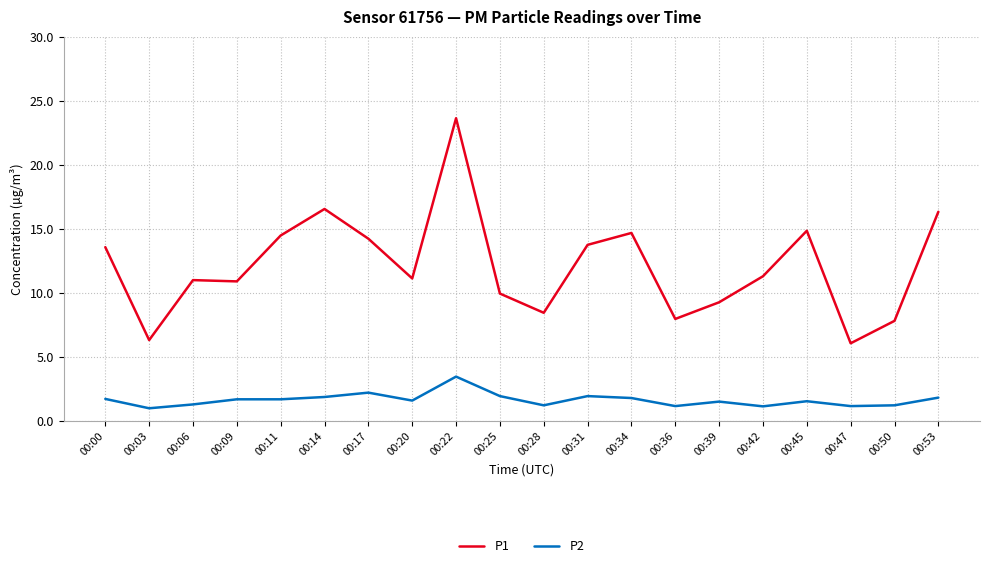

Count the number of categories in the chart.

20